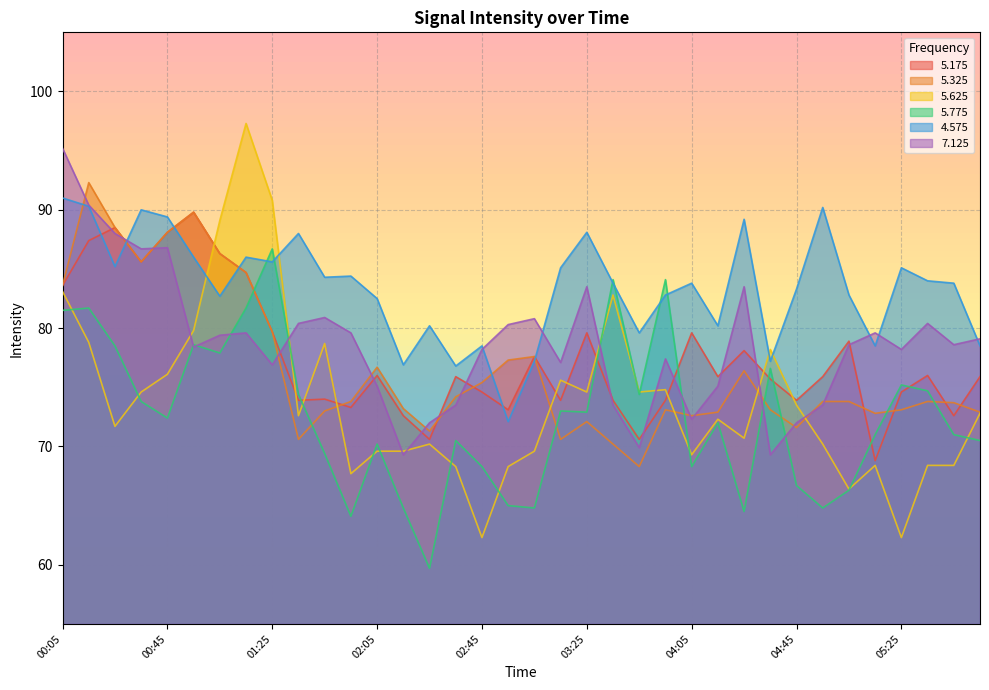

What position from the right is 03:05?

18